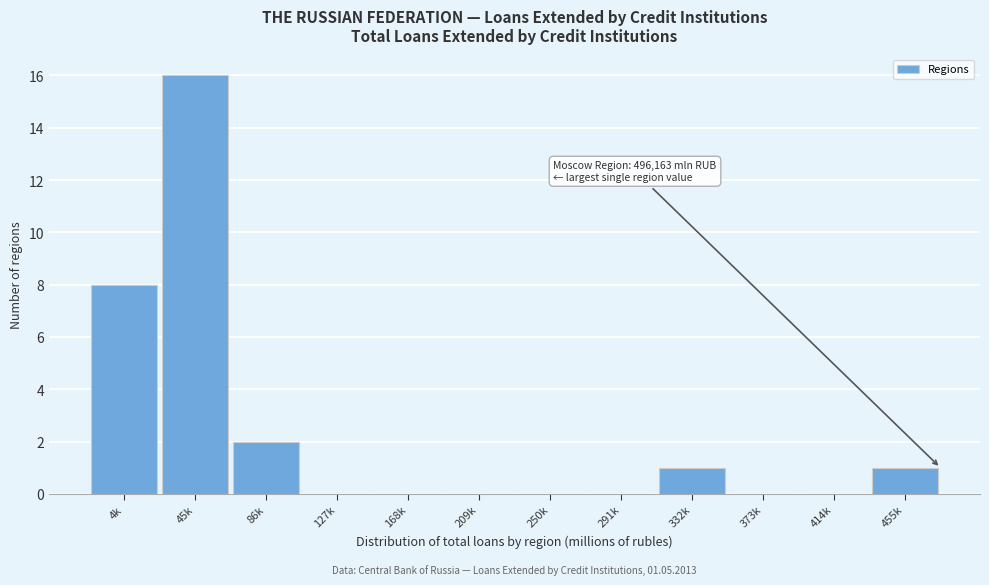

Reading left to right, transcribe all the data shown in this chart.

4k=8	45k=16	86k=2	127k=0	168k=0	209k=0	250k=0	291k=0	332k=1	373k=0	414k=0	455k=1